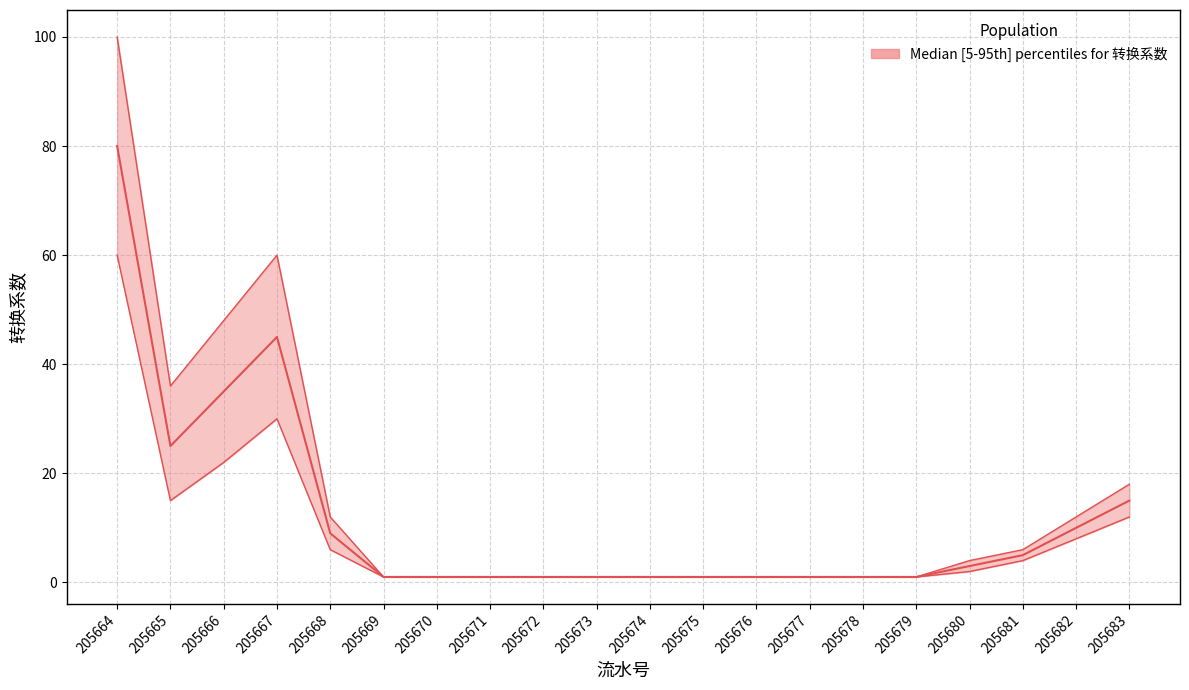

Which series has the largest total across all categories?

upper_转换系数